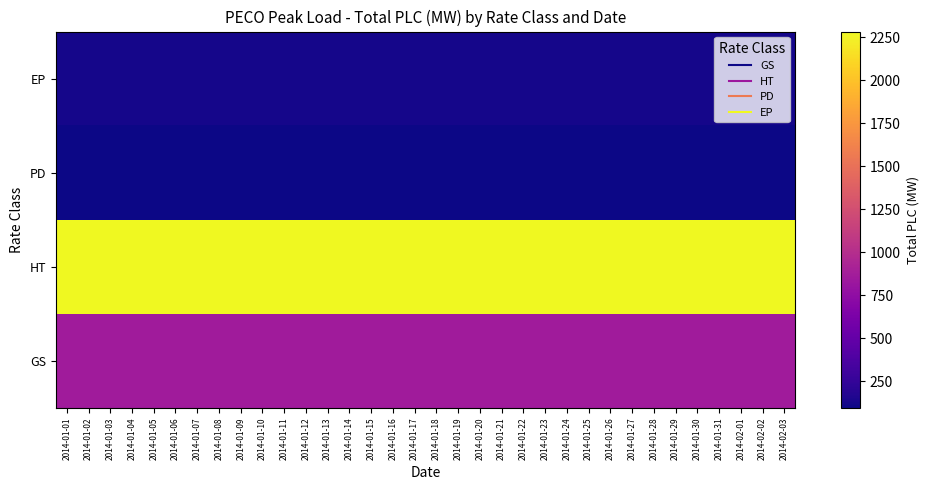

What is the maximum value shown in the chart?

2283.5